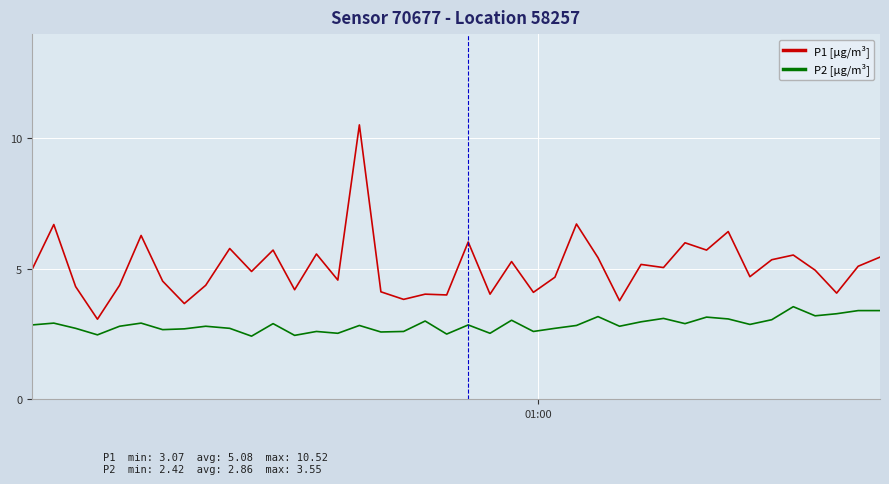

What is the average value of the P2 [µg/m³] series?

2.9